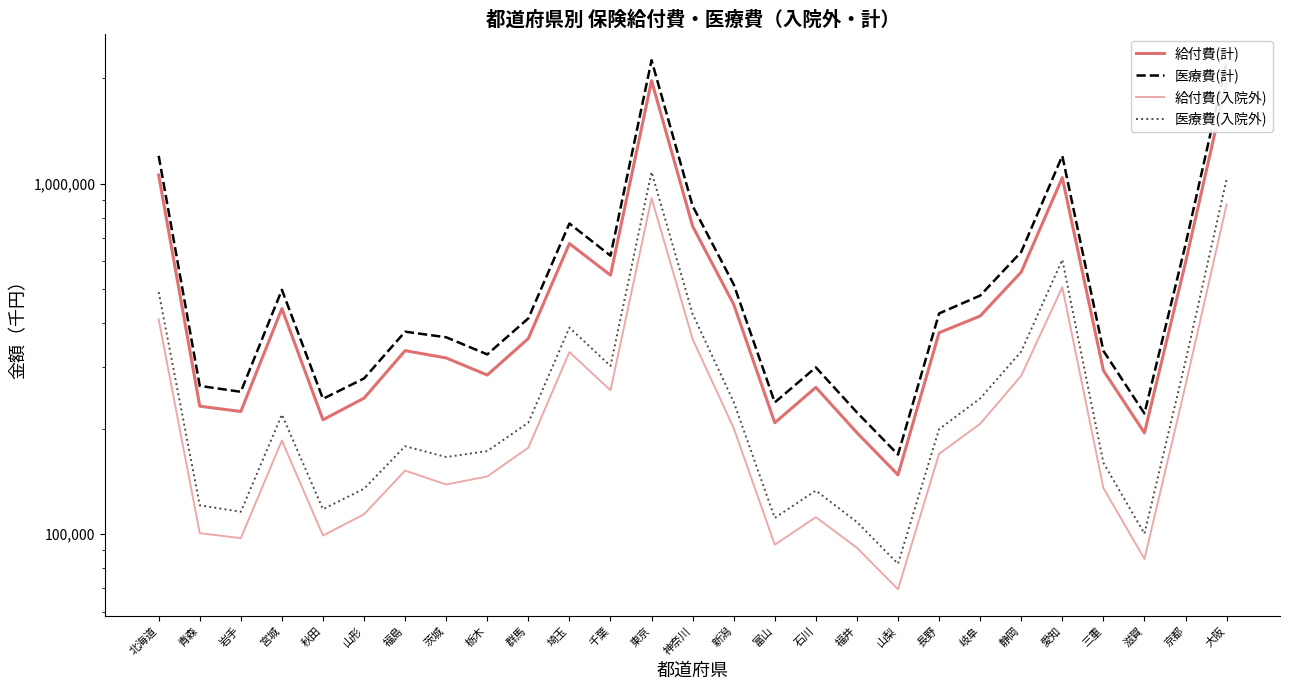

True or false: 医療費(入院外) and 医療費(計) intersect in this chart.

False